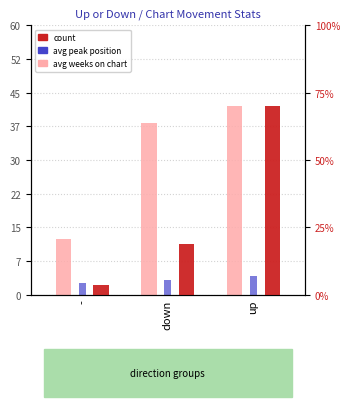

At which label does avg peak position reach its minimum?

-